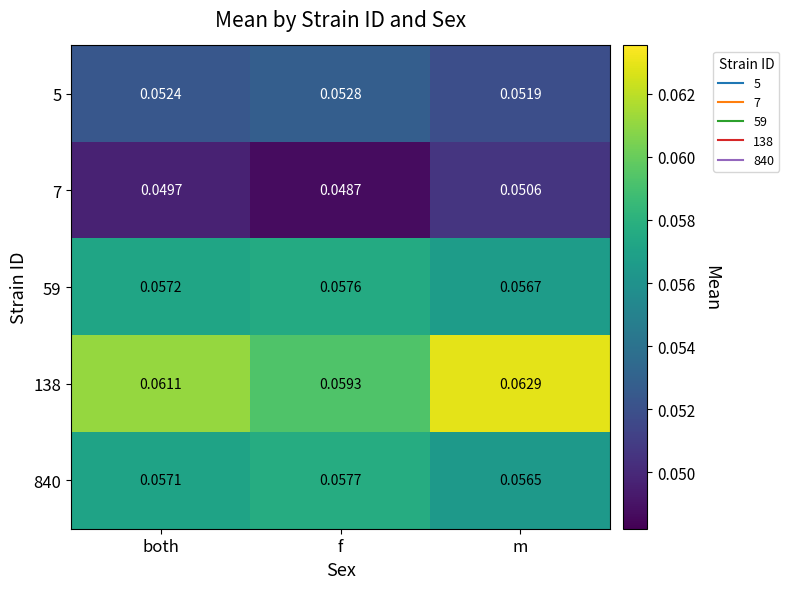

At which category is the sum across all series the highest?

m